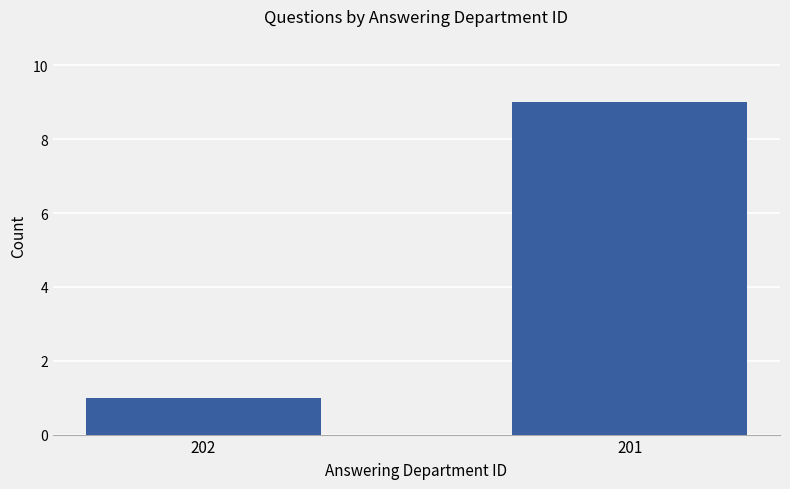

Read the value at 202.

1